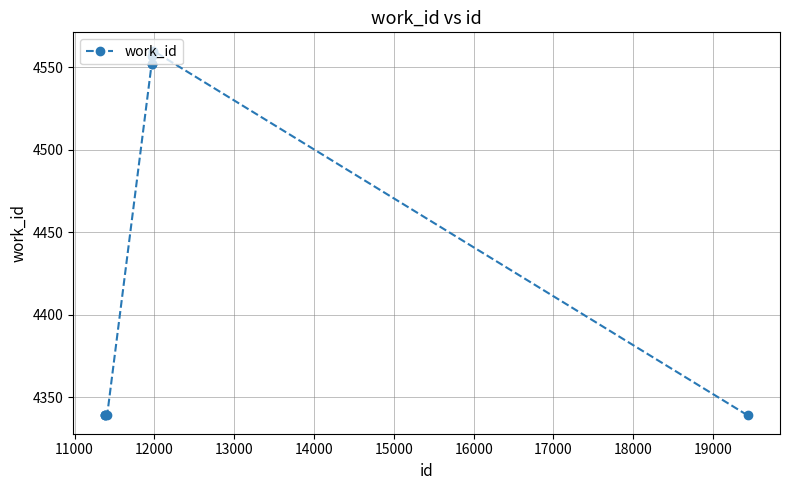

How many categories are shown in the chart?

10